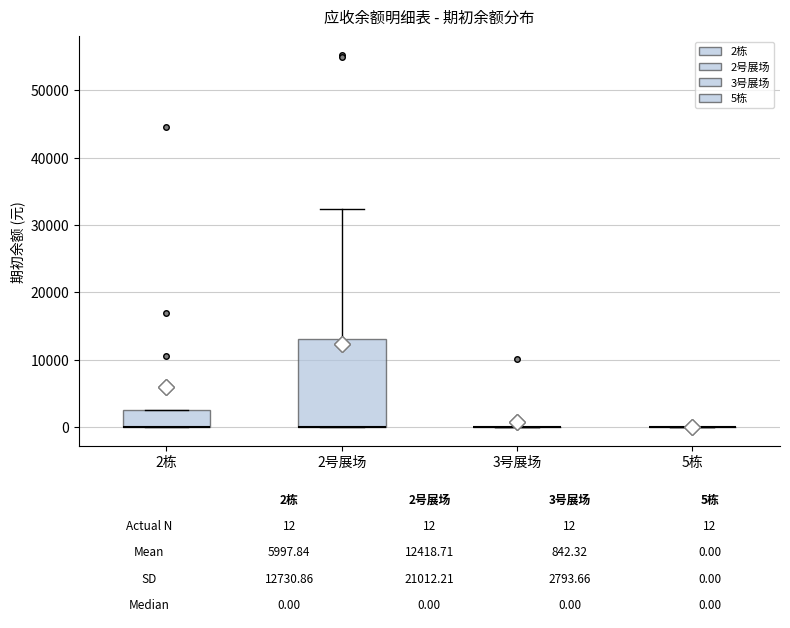

Which box is the tallest, from its lower edge to its upper edge?

2号展场